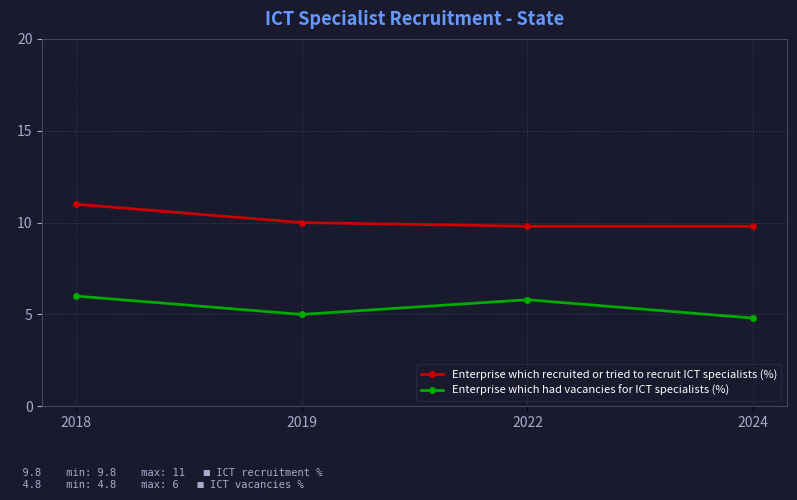

What is the approximate value of Enterprise which recruited or tried to recruit ICT specialists (%) at 2022?

9.8